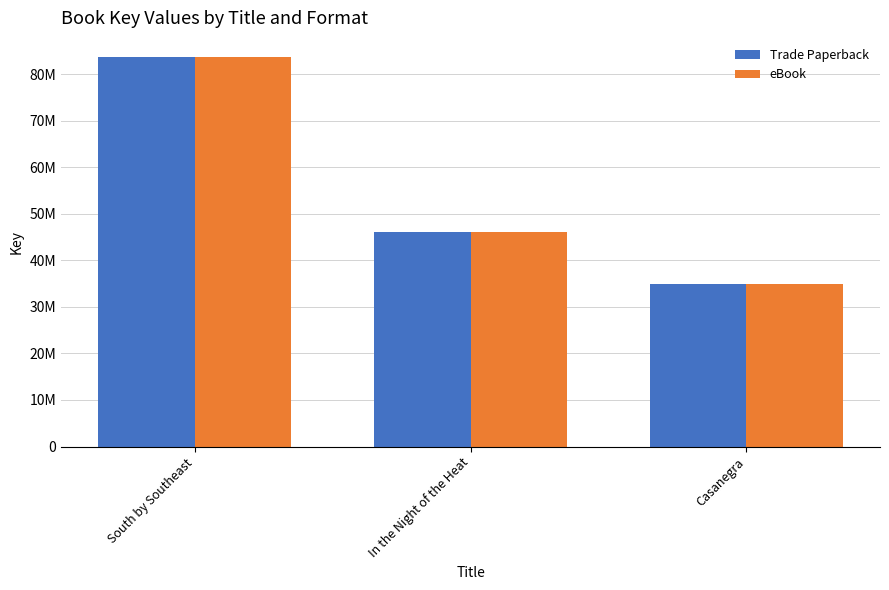

Reading left to right, list all the values displayed in this chart.

Trade Paperback: South by Southeast=83666441	In the Night of the Heat=46169701	Casanegra=34934351
eBook: South by Southeast=83666441	In the Night of the Heat=46169701	Casanegra=34934351